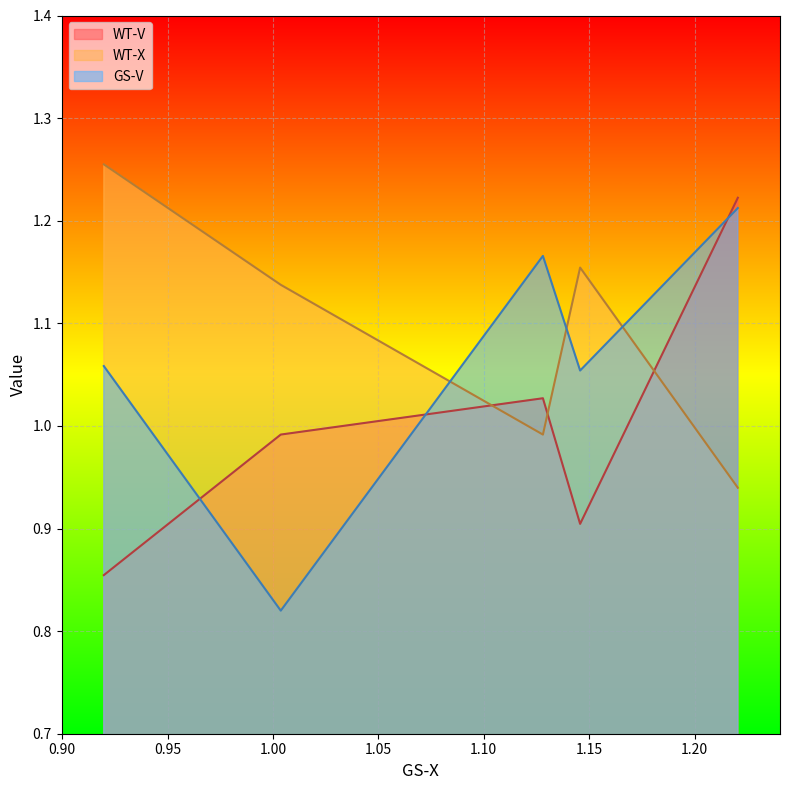

What is the difference between the maximum and second lowest values in the GS-V series?

0.2